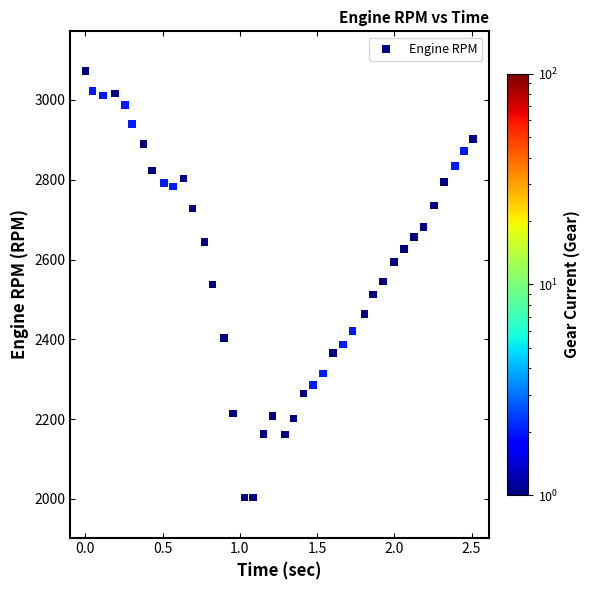

What is the range of Y values (max minus min)?

1069